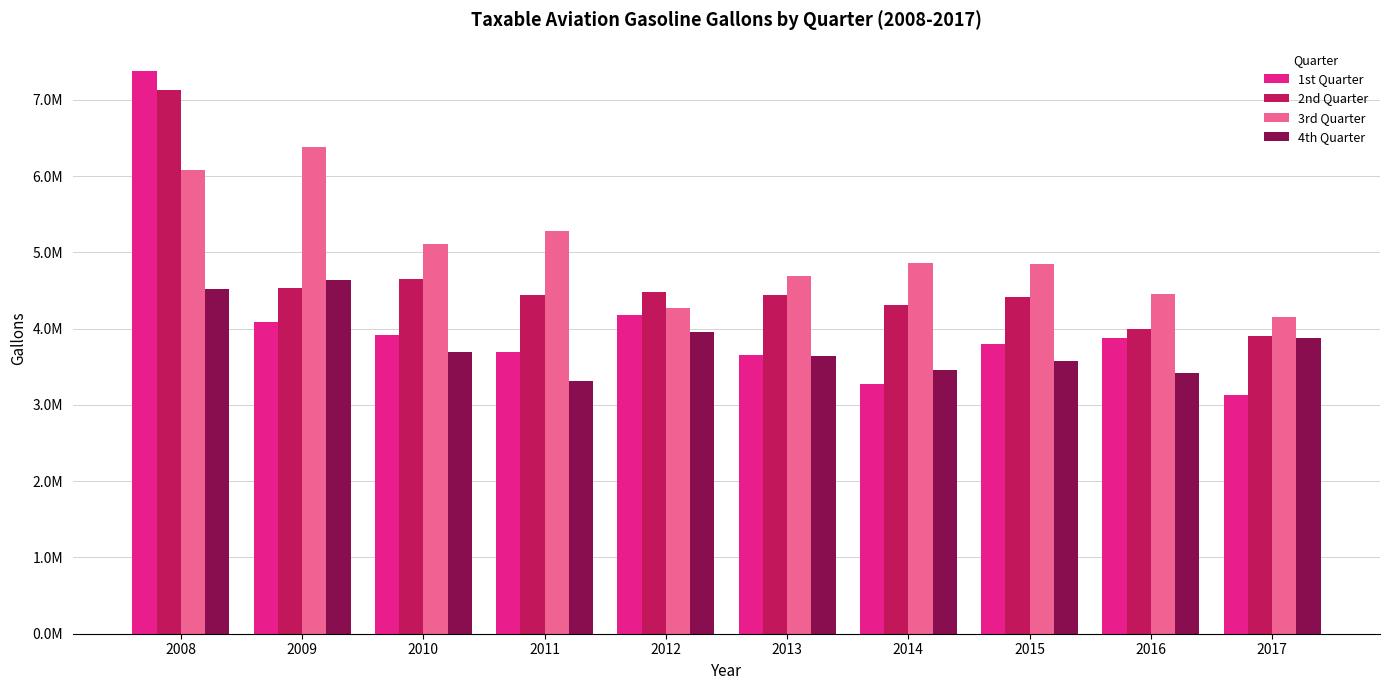

The 4th Quarter series shows 3573284 at 2015. True or false?

True